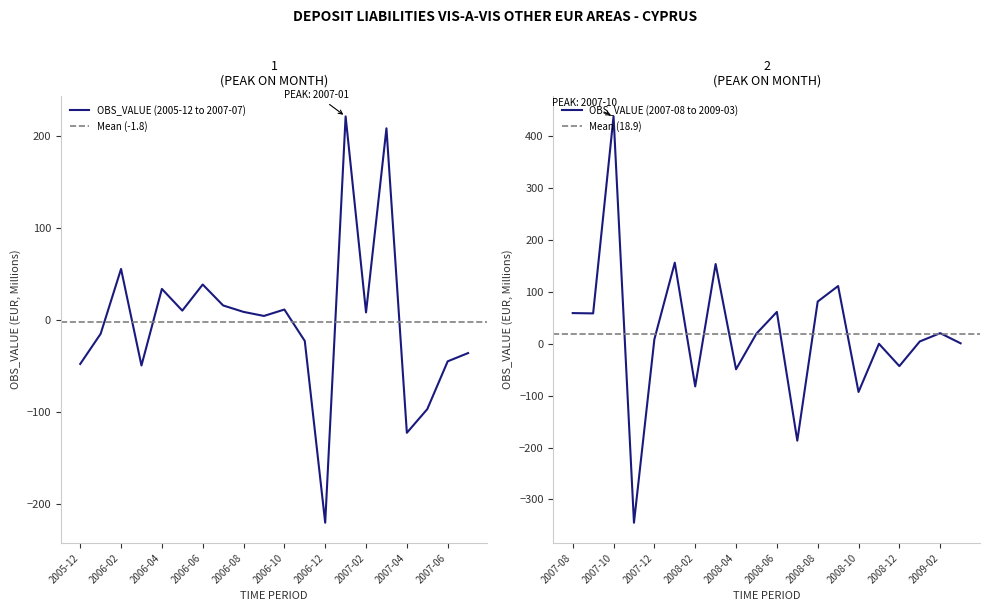

The value at 2007-01 is 139.3. True or false?

False